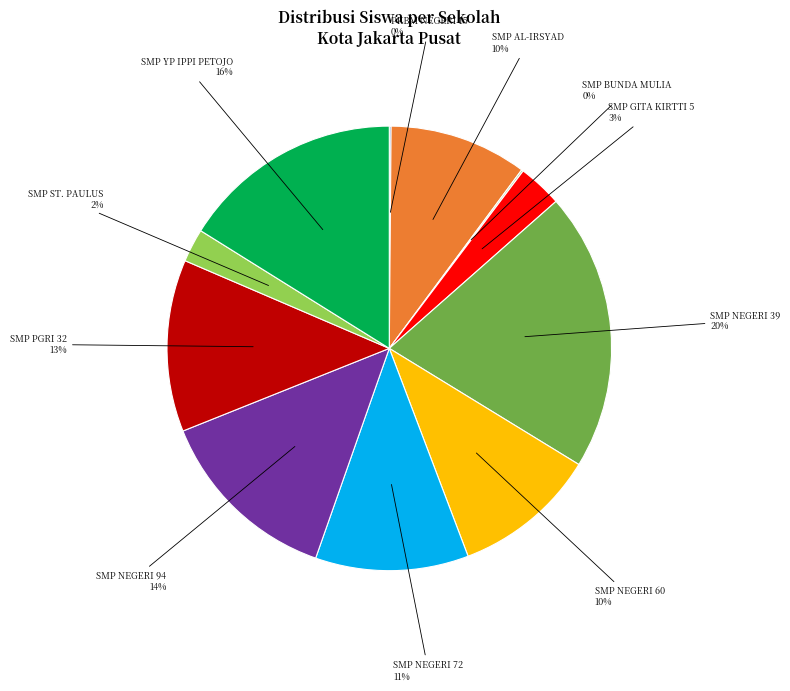

To the nearest percent, what is the difference between the largest and smallest slice percentages?

20%